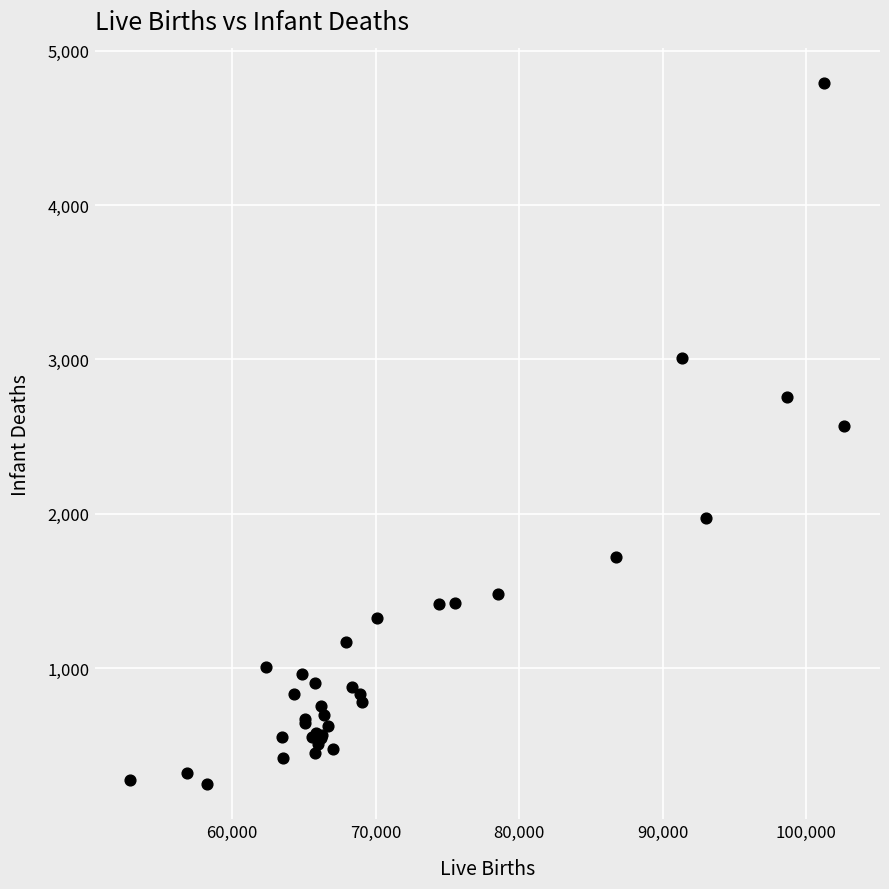

What Y value in the scatter plot is closest to 2517?

2568